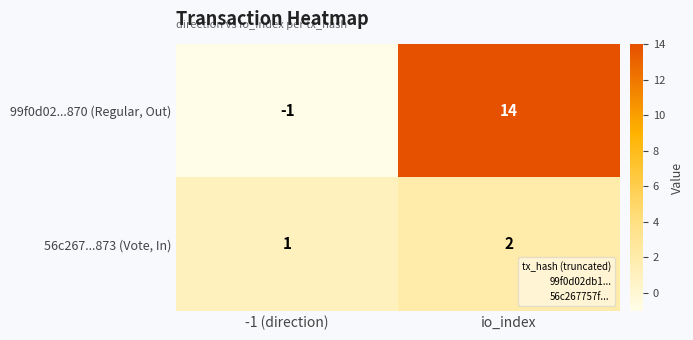

Rank the categories by 99f0d02...870 (Regular, Out) value from lowest to highest.

-1 (direction), io_index